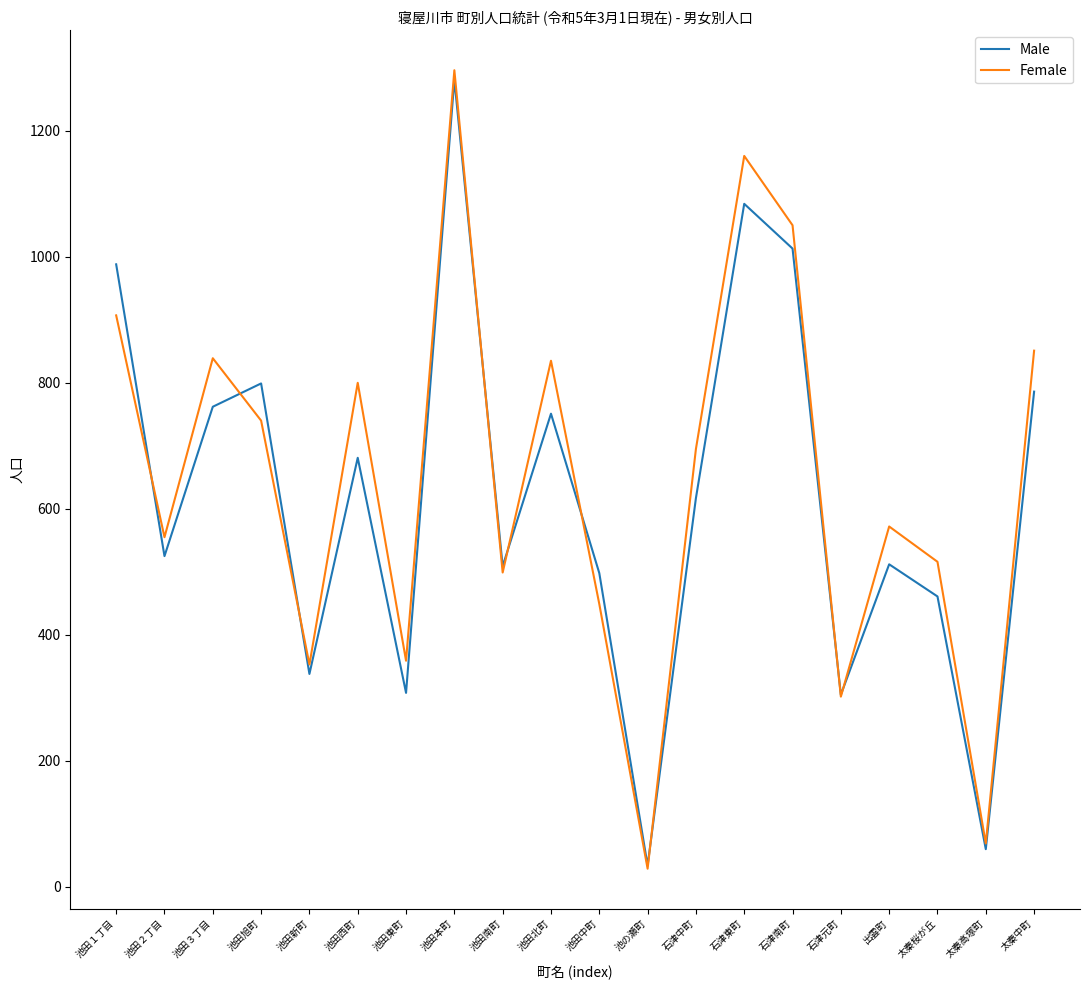

What position from the right is 石津南町?

6